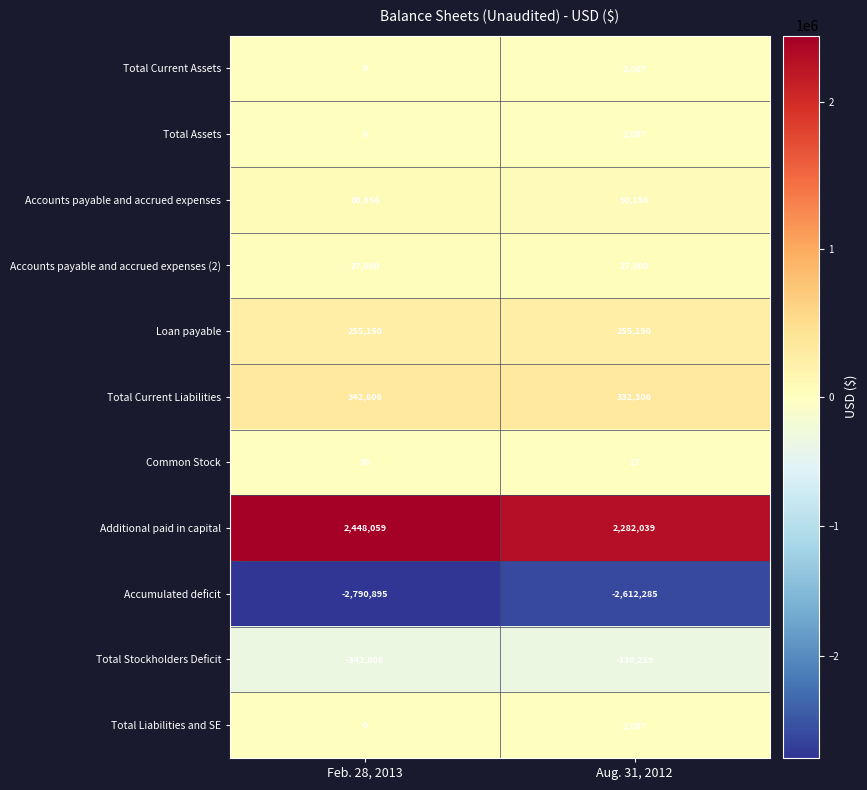

List the labels in order of Total Current Liabilities value, smallest first.

Aug. 31, 2012, Feb. 28, 2013